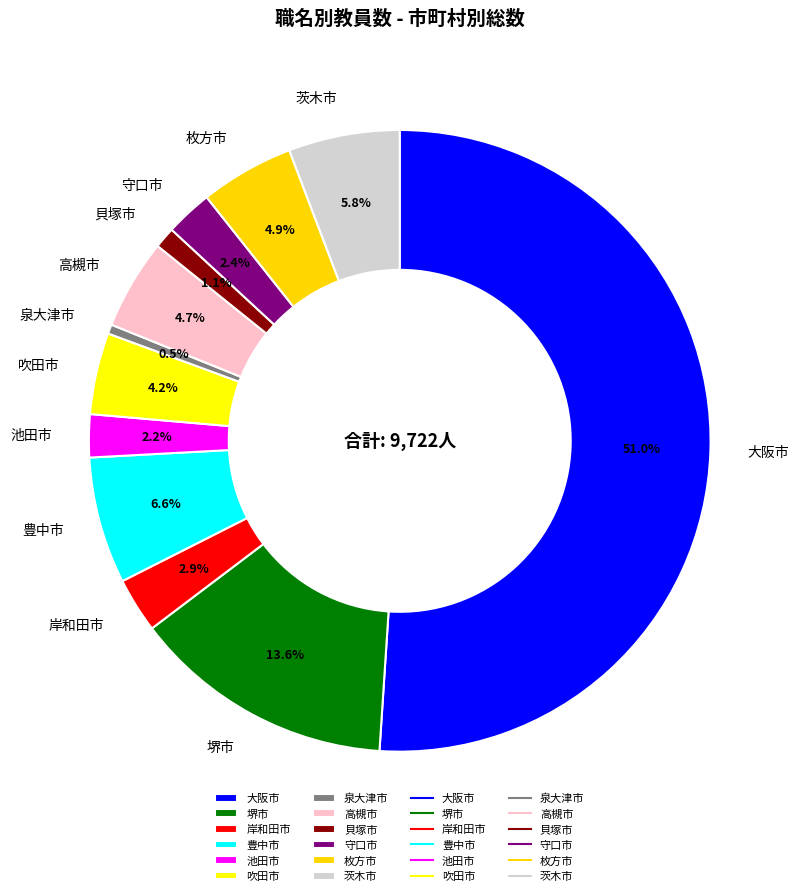

Is it true that 貝塚市 is 1% of the pie?

True